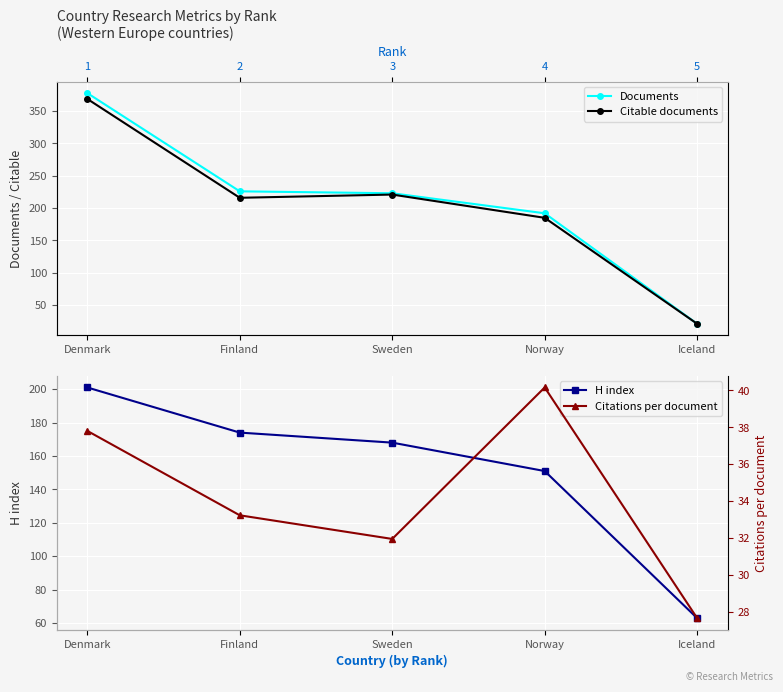

What are all the series names shown in the legend?

Documents, Citable documents, H index, Citations per document